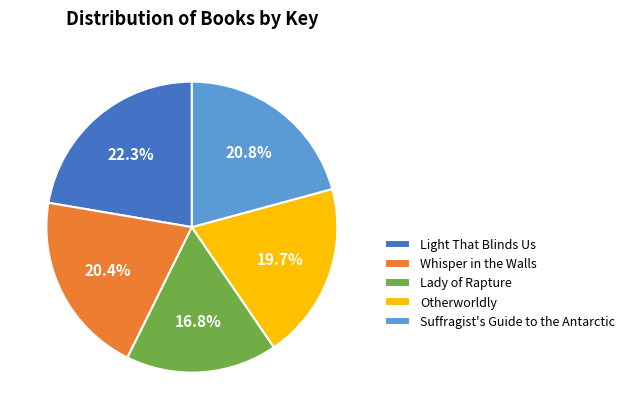

Does Lady of Rapture represent more than half of the total?

No